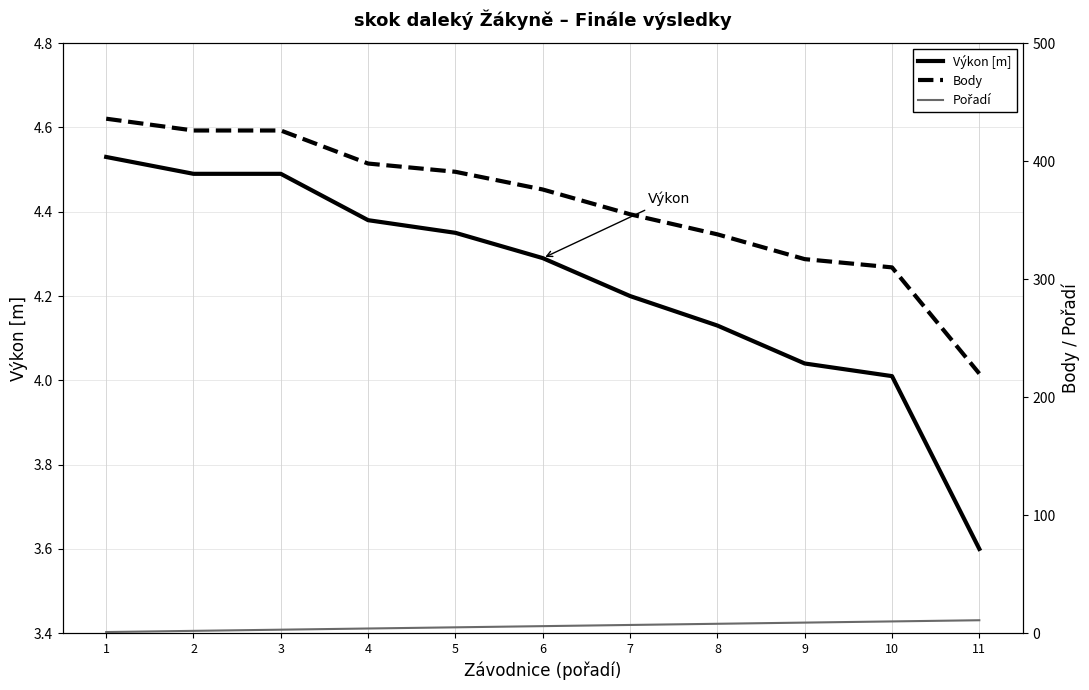

True or false: Výkon [m] and Pořadí intersect in this chart.

True